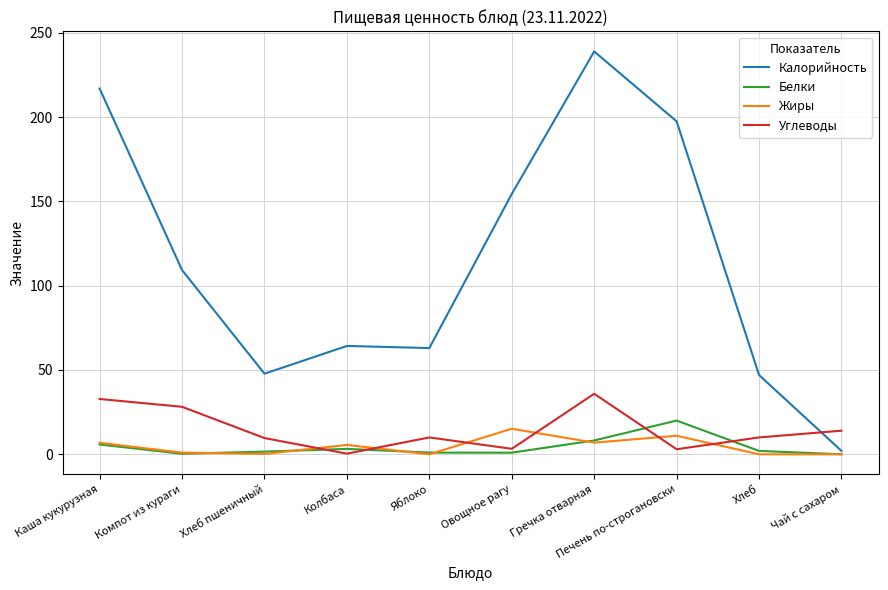

After their last crossing, which series has the higher values: Углеводы or Калорийность?

Углеводы